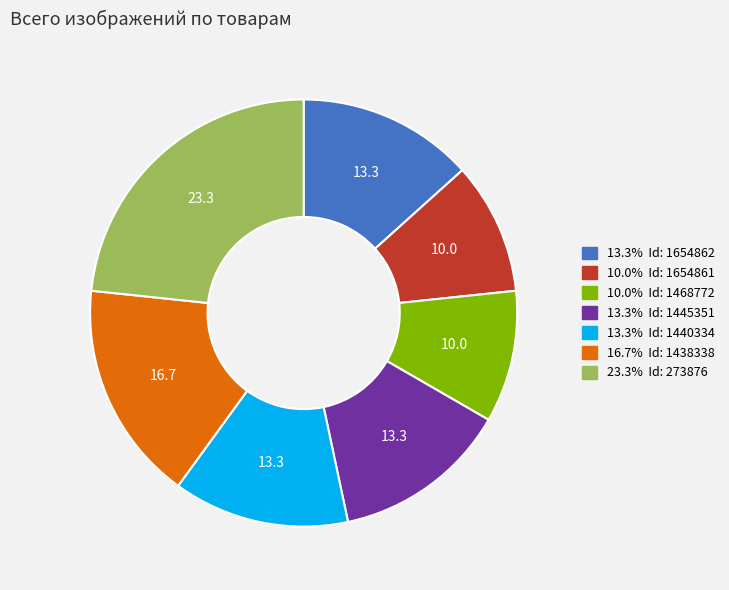

Is there any slice that represents more than half of the pie?

No